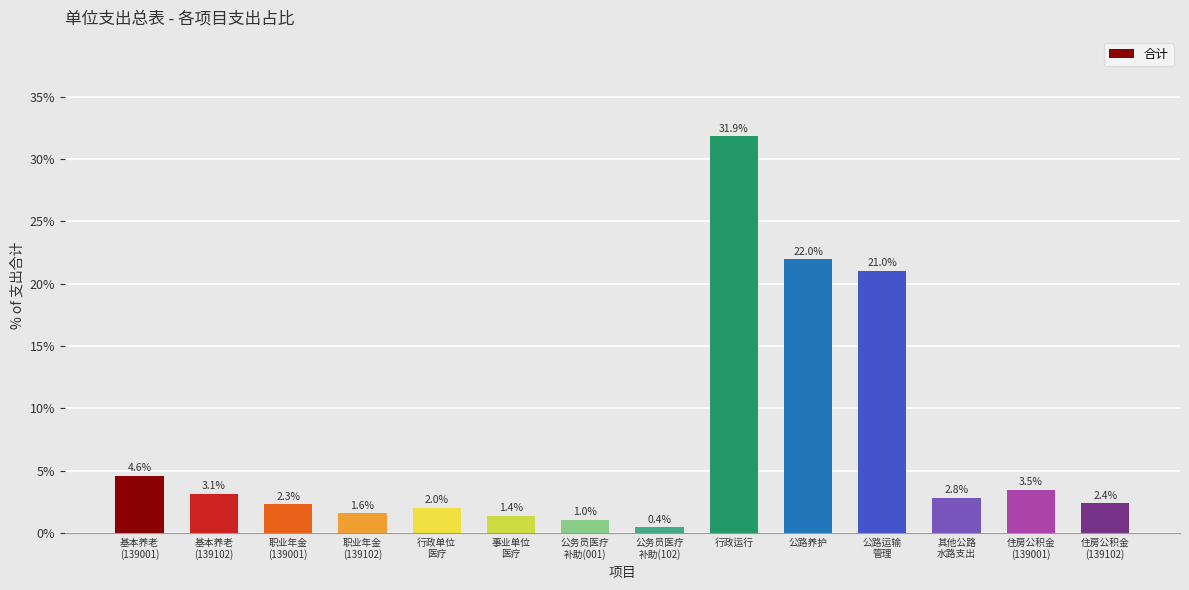

What is the change in value from 基本养老
(139102) to 职业年金
(139001)?

-0.8